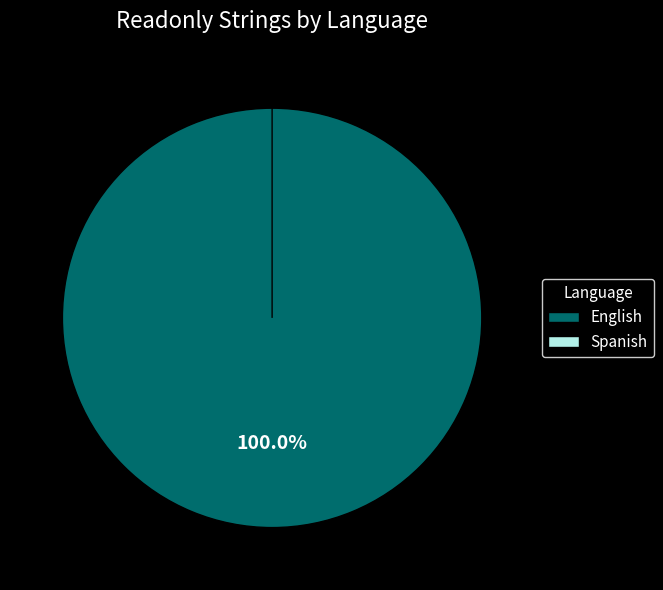

Combined, what portion of the pie is English and Spanish?

100.0%